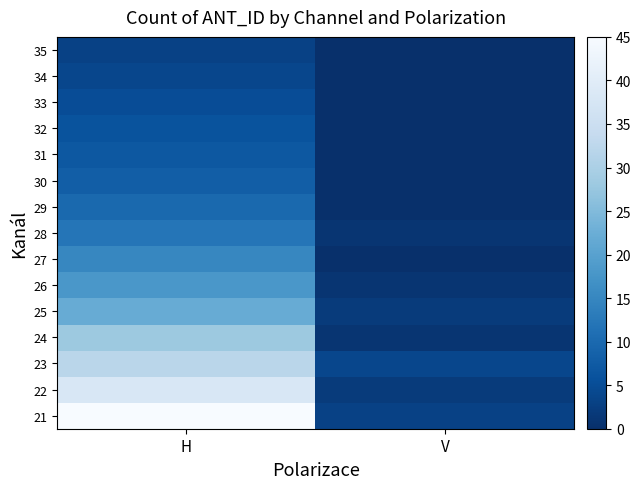

At which category is the sum across all series the highest?

H